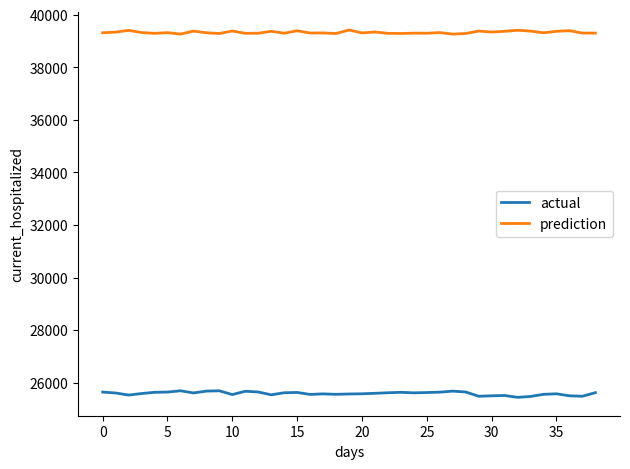

What is the greatest value displayed?

39421